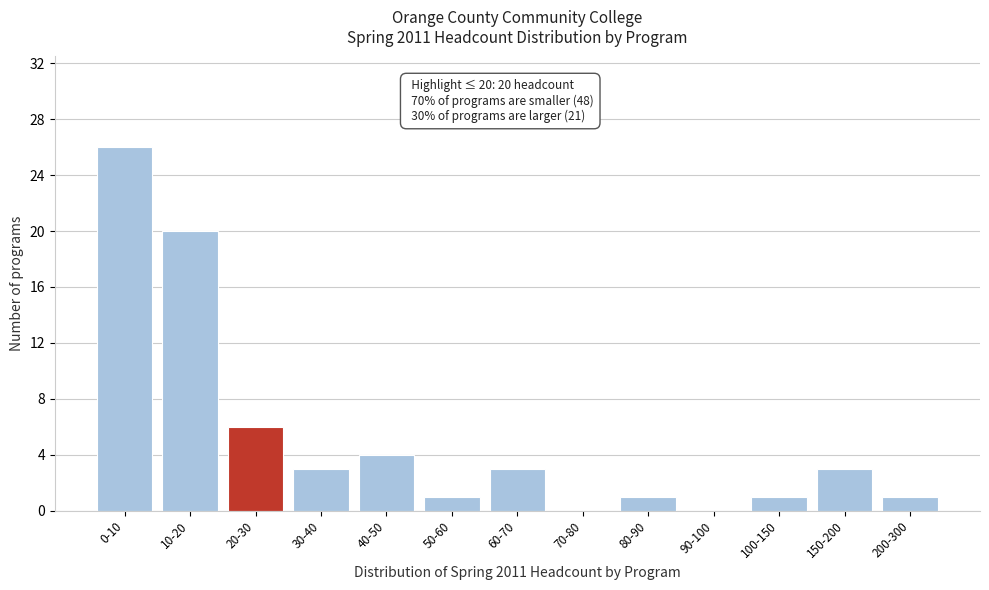

Reading right to left, what are all the values shown in this chart?

200-300=1	150-200=3	100-150=1	90-100=0	80-90=1	70-80=0	60-70=3	50-60=1	40-50=4	30-40=3	20-30=6	10-20=20	0-10=26